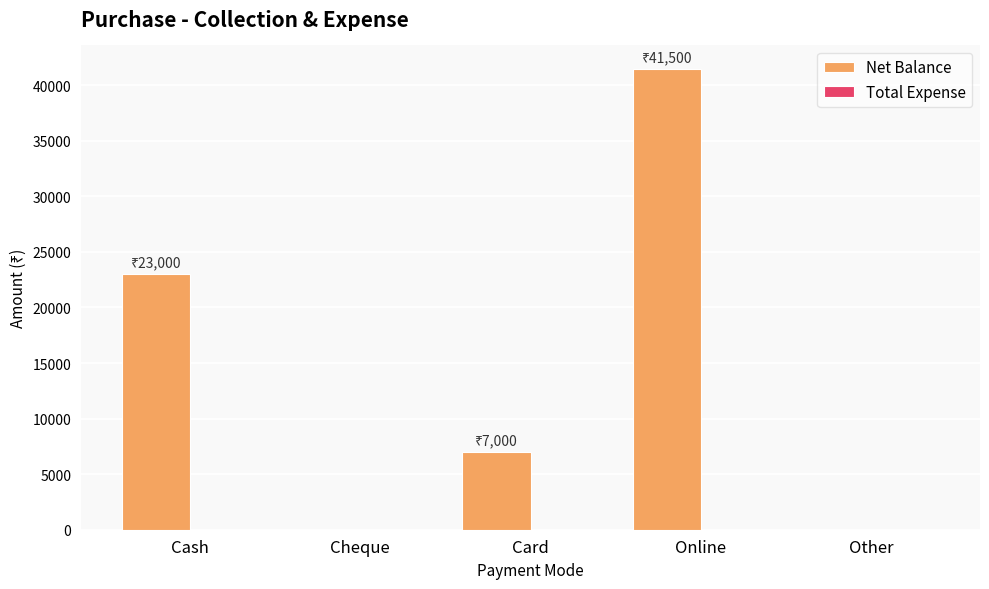

Reading left to right, what are all the values shown in this chart?

Cash=23000	Cheque=0	Card=7000	Online=41500	Other=0